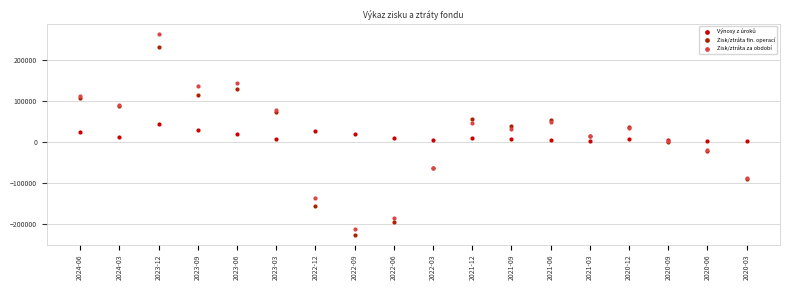

Which series has the largest Y range (max minus min)?

Zisk/ztráta za období